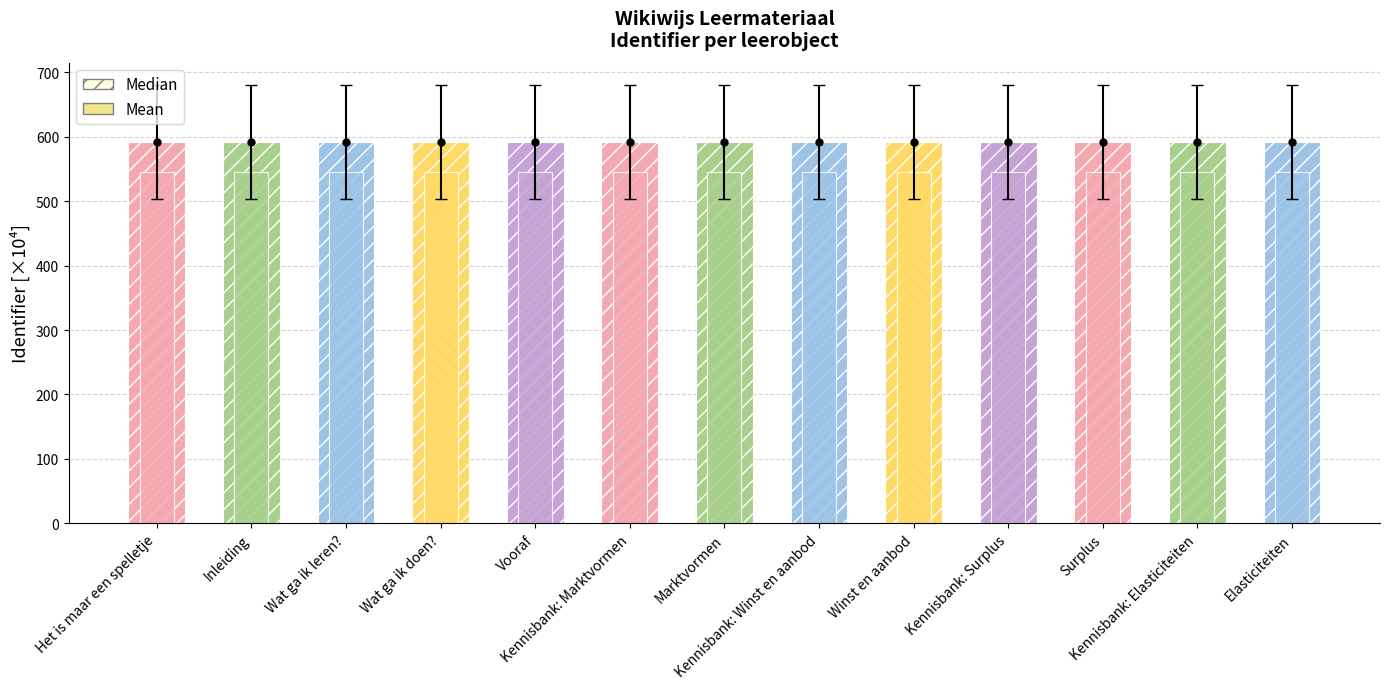

What is the total value across all series at Vooraf?

1137.0